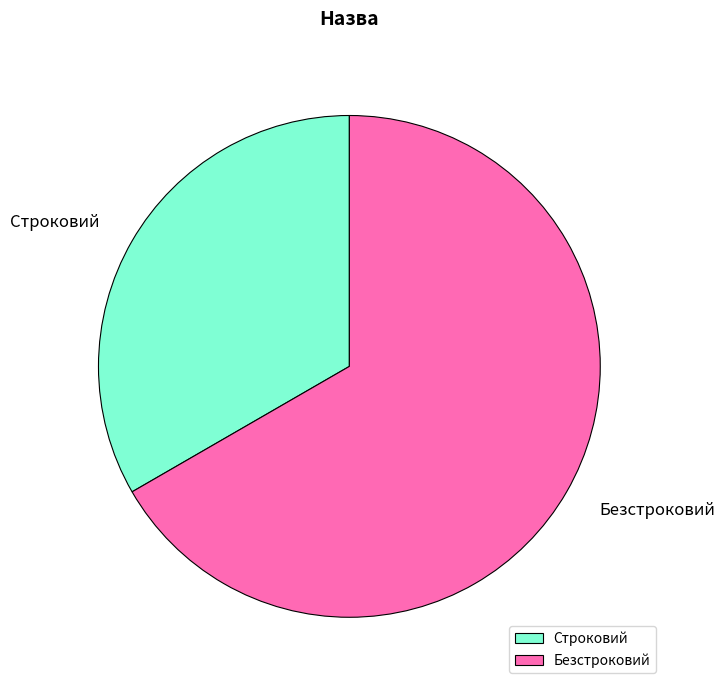

Is the sum of Безстроковий and Строковий greater than half?

Yes